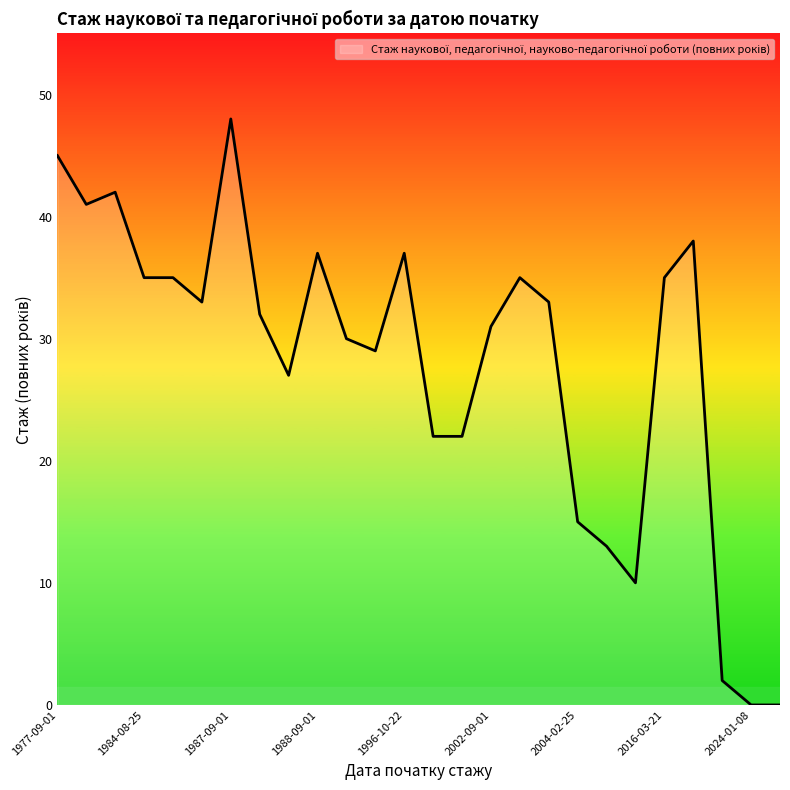

What is the difference between the maximum and minimum values?

48